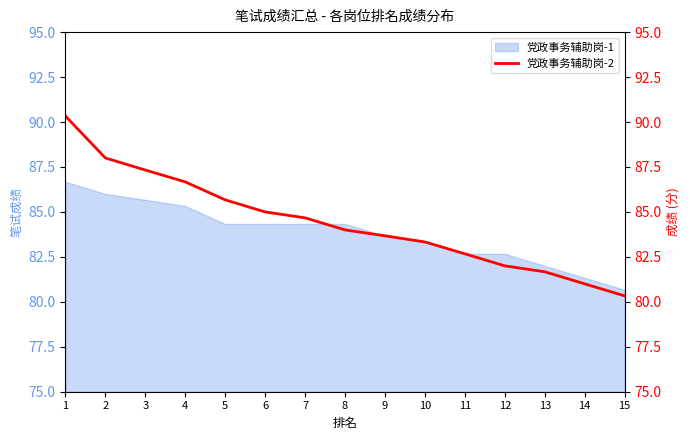

The 党政事务辅助岗-1 series shows 81.3 at 14. True or false?

True